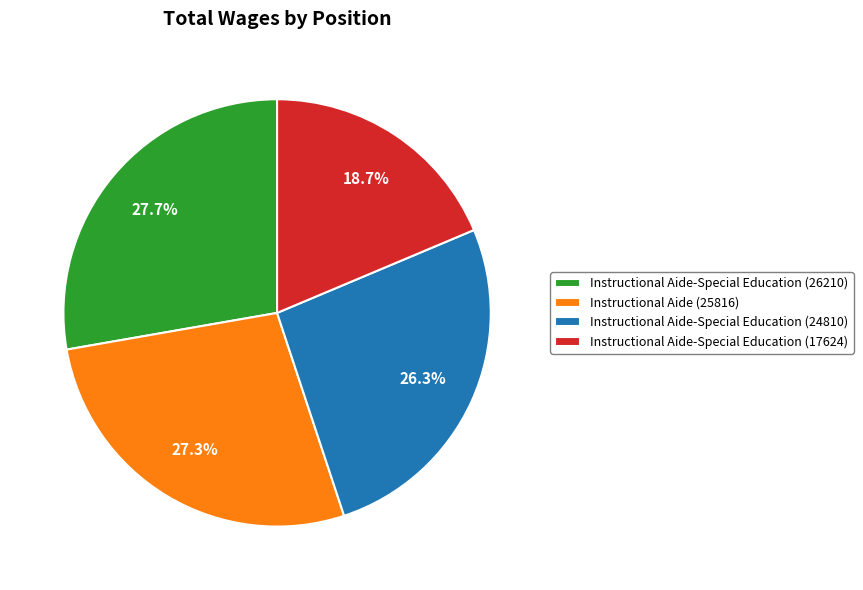

How many slices are in this pie chart?

4